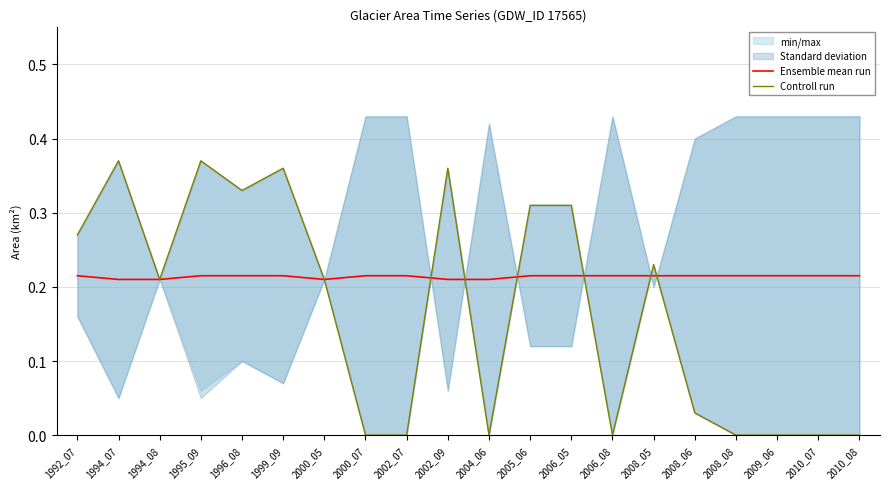

What is the maximum value for Controll run?

0.4